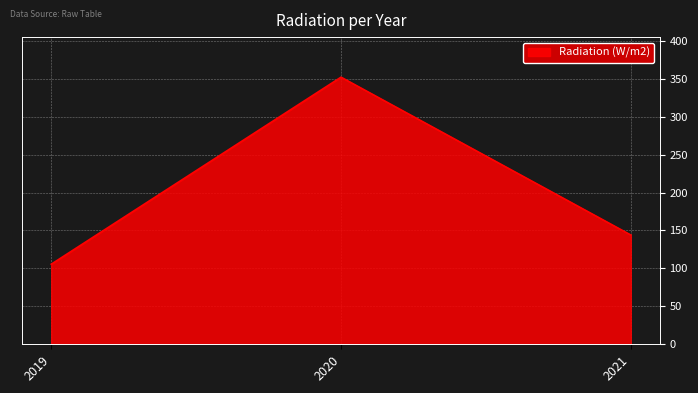

Where does the data first go above 144?

2020